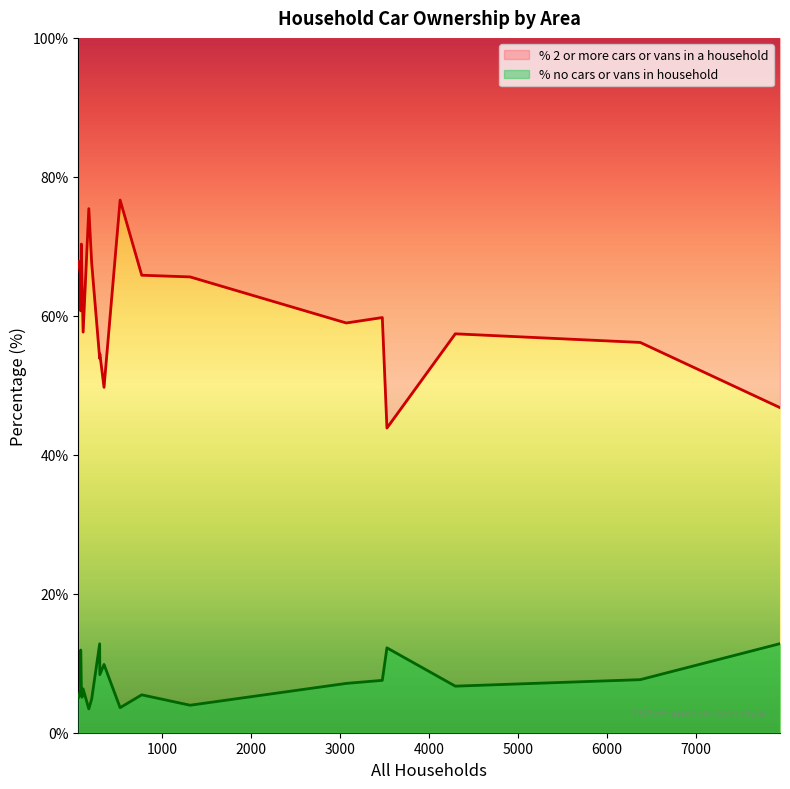

What is the difference between the maximum and second lowest values in the % no cars or vans in household series?

9.2